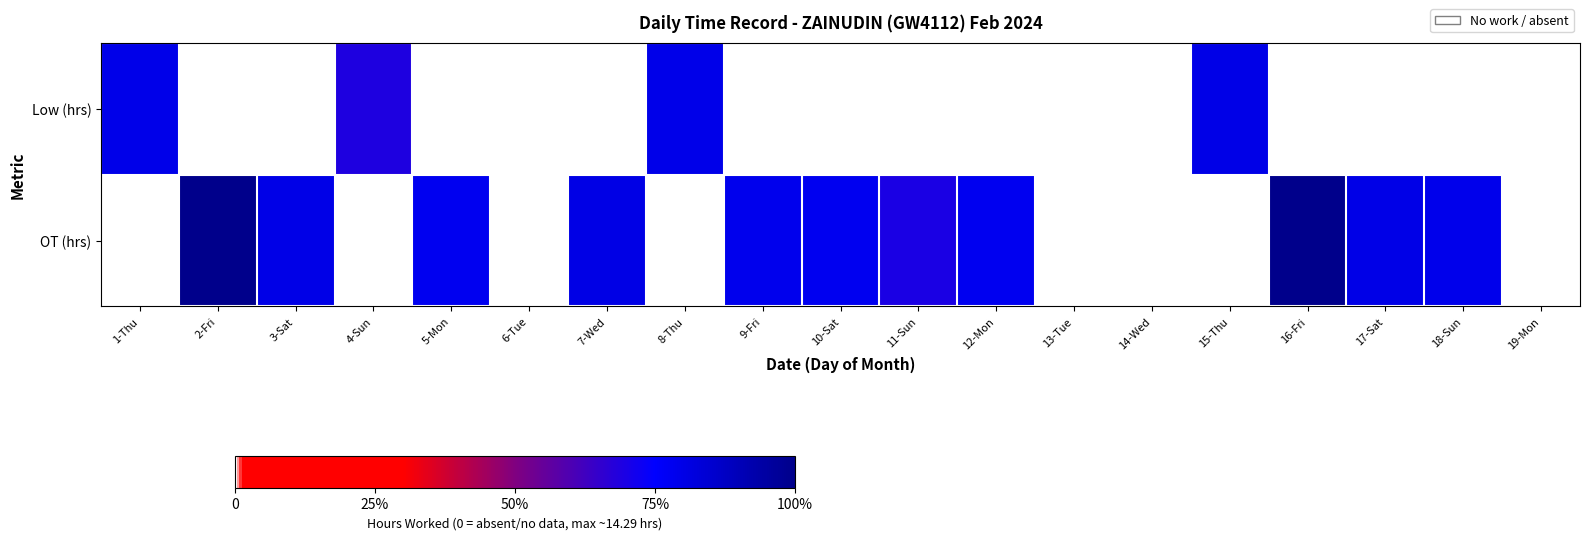

Which has a higher value, 14-Wed or 2-Fri?

14-Wed